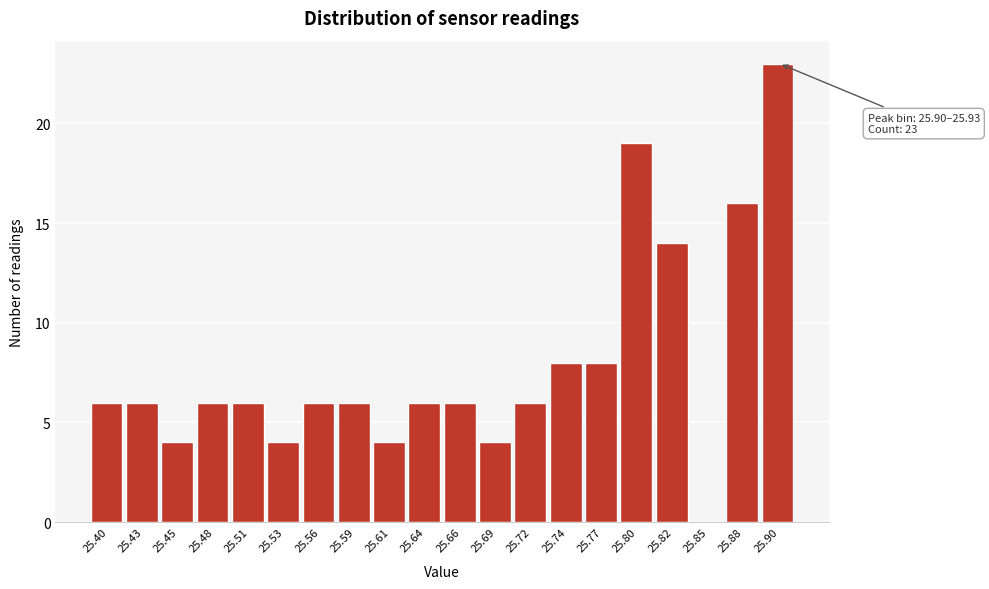

Reading left to right, list all the values displayed in this chart.

25.40=6	25.43=6	25.45=4	25.48=6	25.51=6	25.53=4	25.56=6	25.59=6	25.61=4	25.64=6	25.66=6	25.69=4	25.72=6	25.74=8	25.77=8	25.80=19	25.82=14	25.85=0	25.88=16	25.90=23